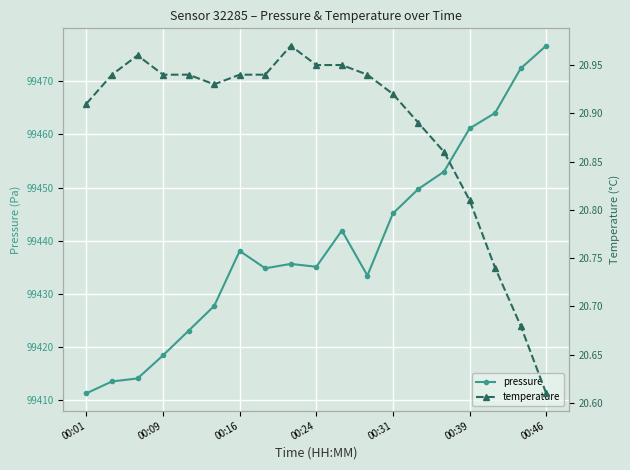

True or false: pressure has a value of 99438.1 at 00:16.

True